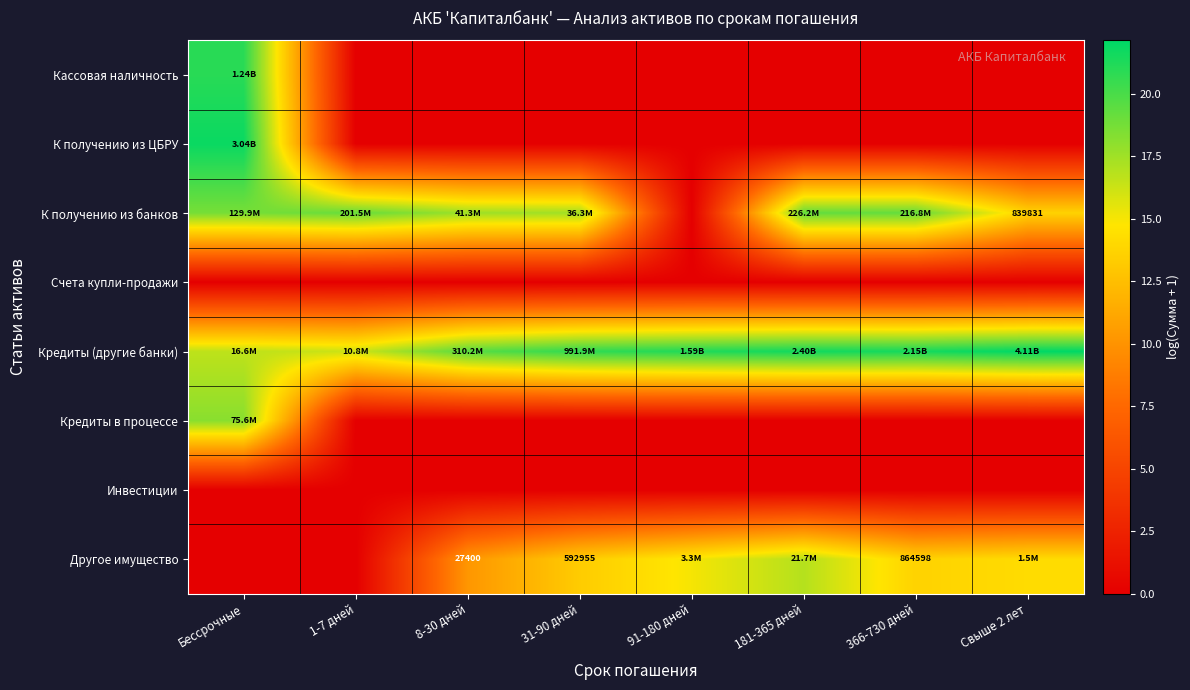

What is the difference between the Кредиты (другие банки) values at 366-730 дней and 1-7 дней?

5.3